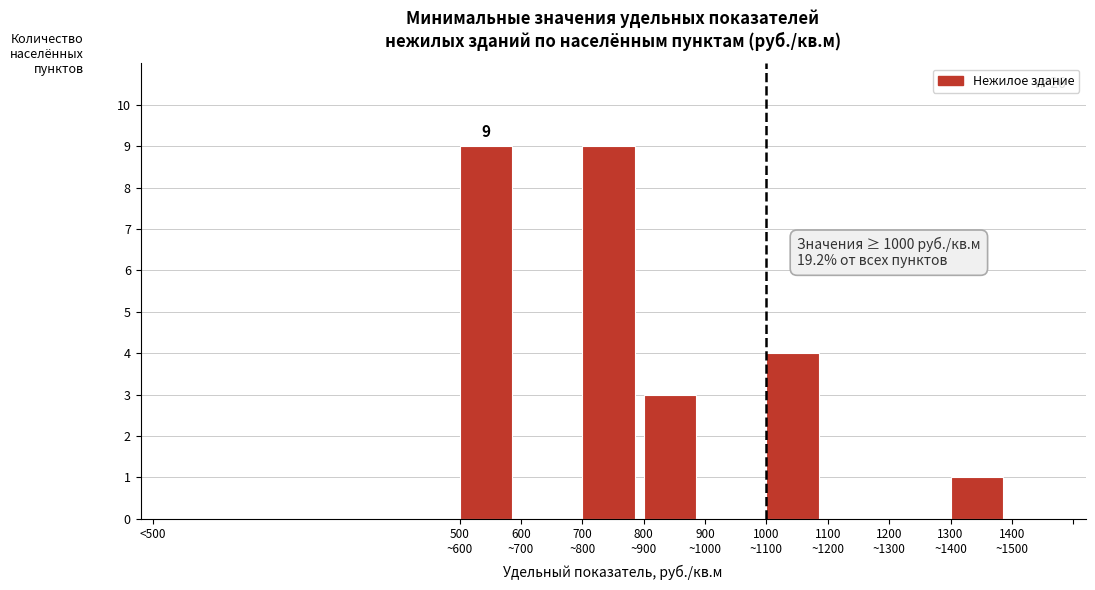

What is the sum of all values?

26